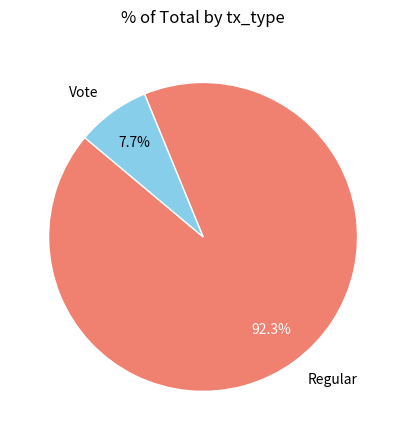

What is the ratio of the value at Regular to the value at Vote?

12.0